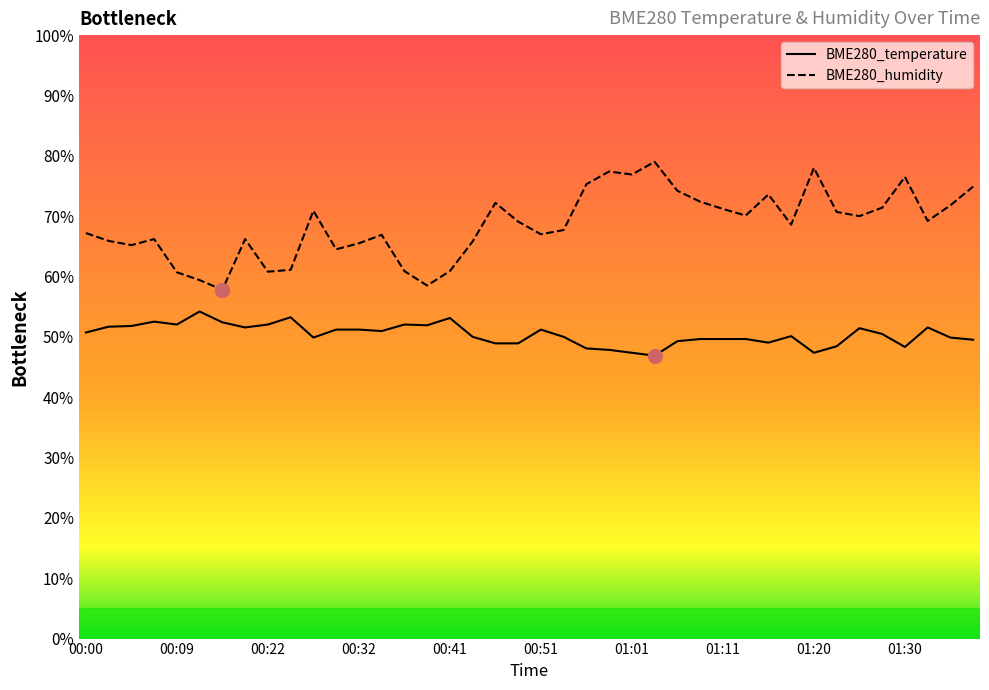

List the series in order of their peak value, highest first.

BME280_humidity, BME280_temperature